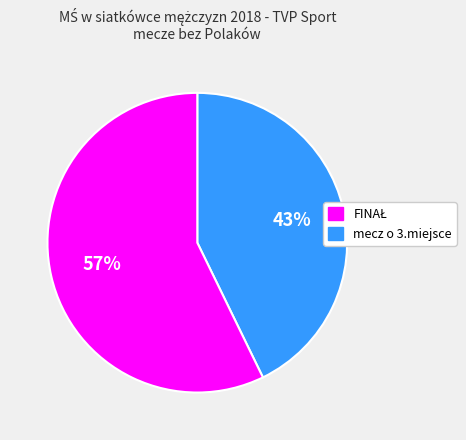

Is there any slice that represents more than half of the pie?

Yes